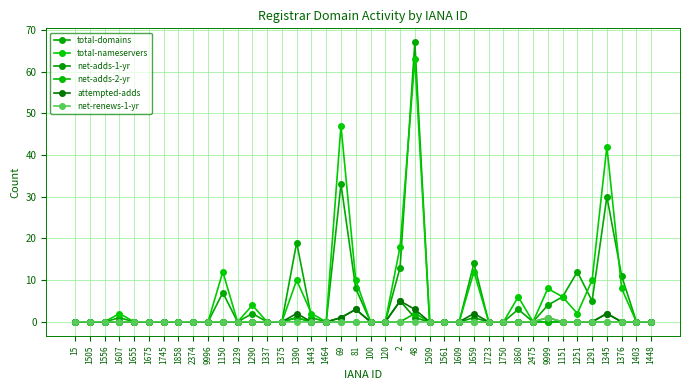

List the labels in order of net-adds-1-yr value, largest first.

2, 81, 1345, 1390, 69, 48, 1659, 15, 1505, 1556, 1607, 1655, 1675, 1745, 1858, 2374, 9996, 1150, 1239, 1290, 1337, 1375, 1443, 1464, 100, 120, 1509, 1561, 1609, 1723, 1750, 1860, 2475, 9999, 1151, 1251, 1291, 1376, 1403, 1448